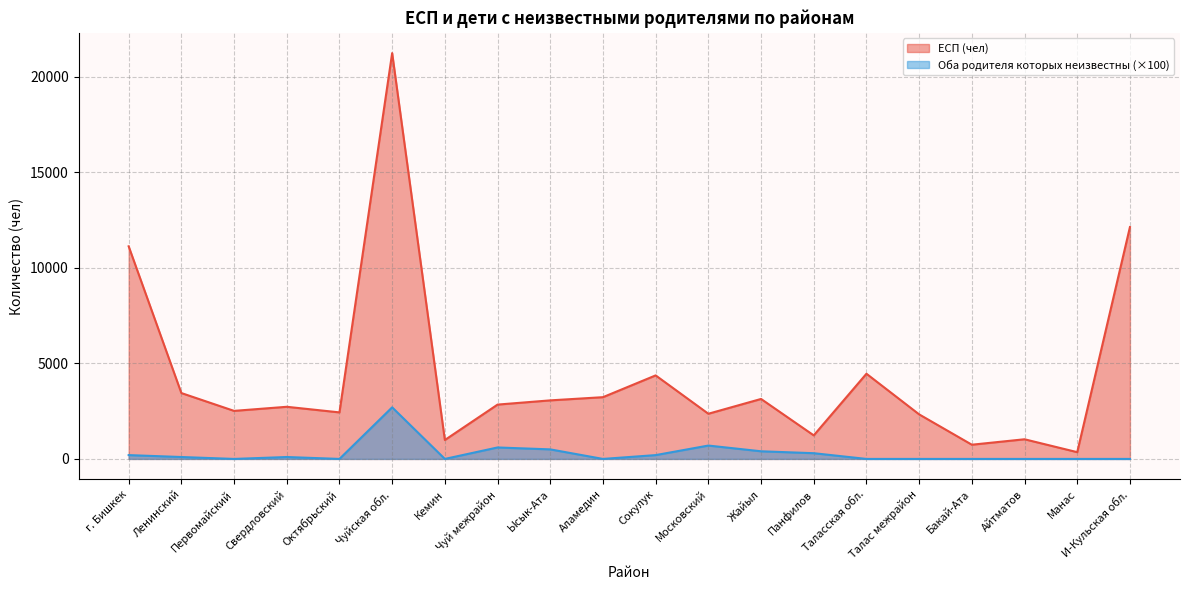

Rank the series at г. Бишкек from lowest to highest value.

Оба родителя которых неизвестны (×100), ЕСП (чел)